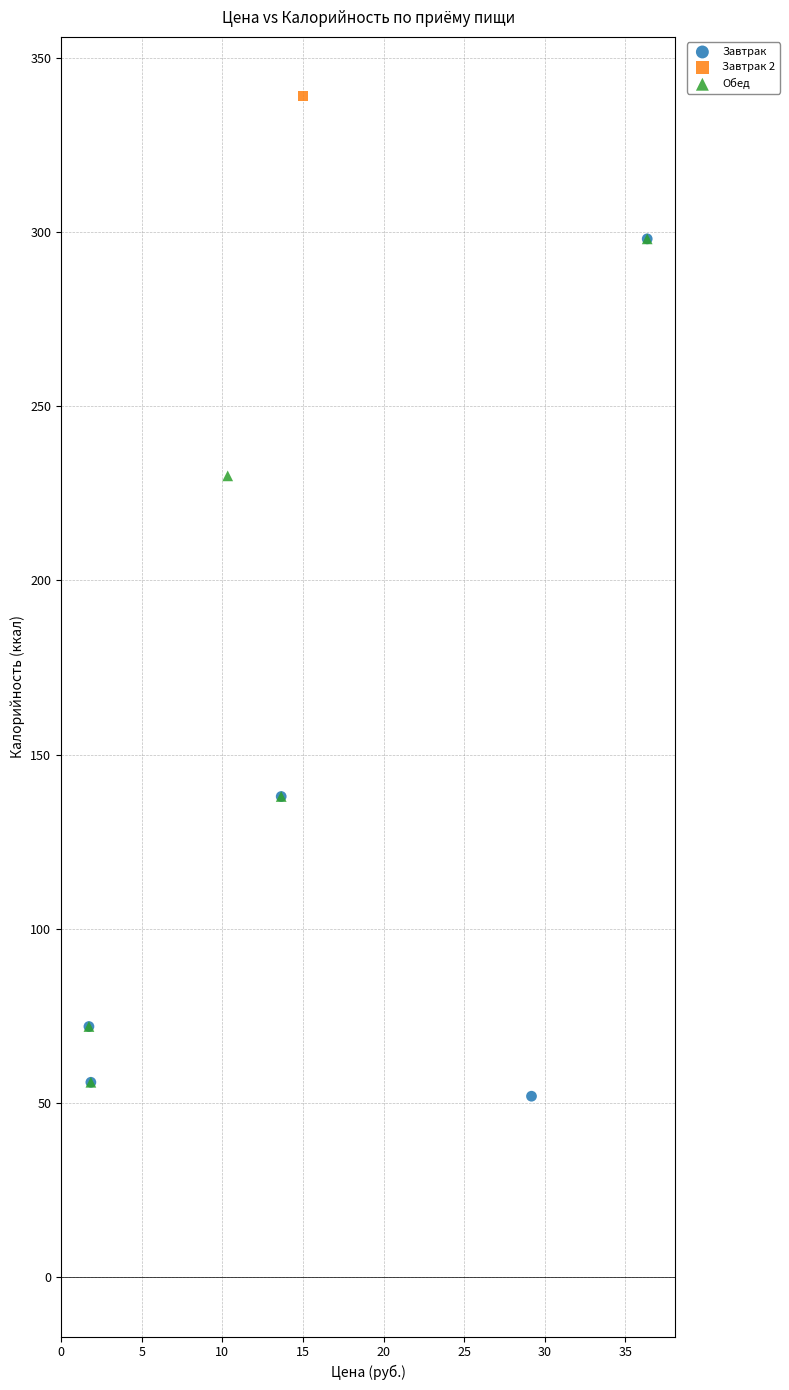

What are all the series names shown in the legend?

Завтрак, Завтрак 2, Обед